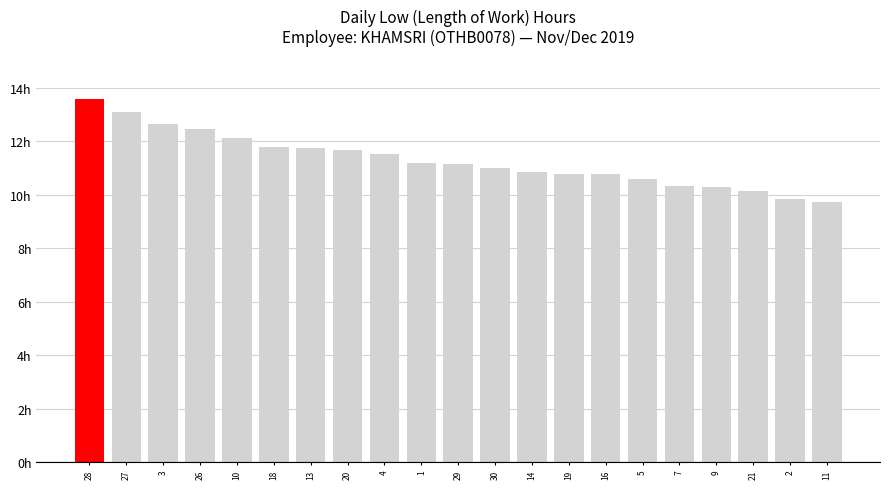

What is the label of the 3rd bar from the right?

21